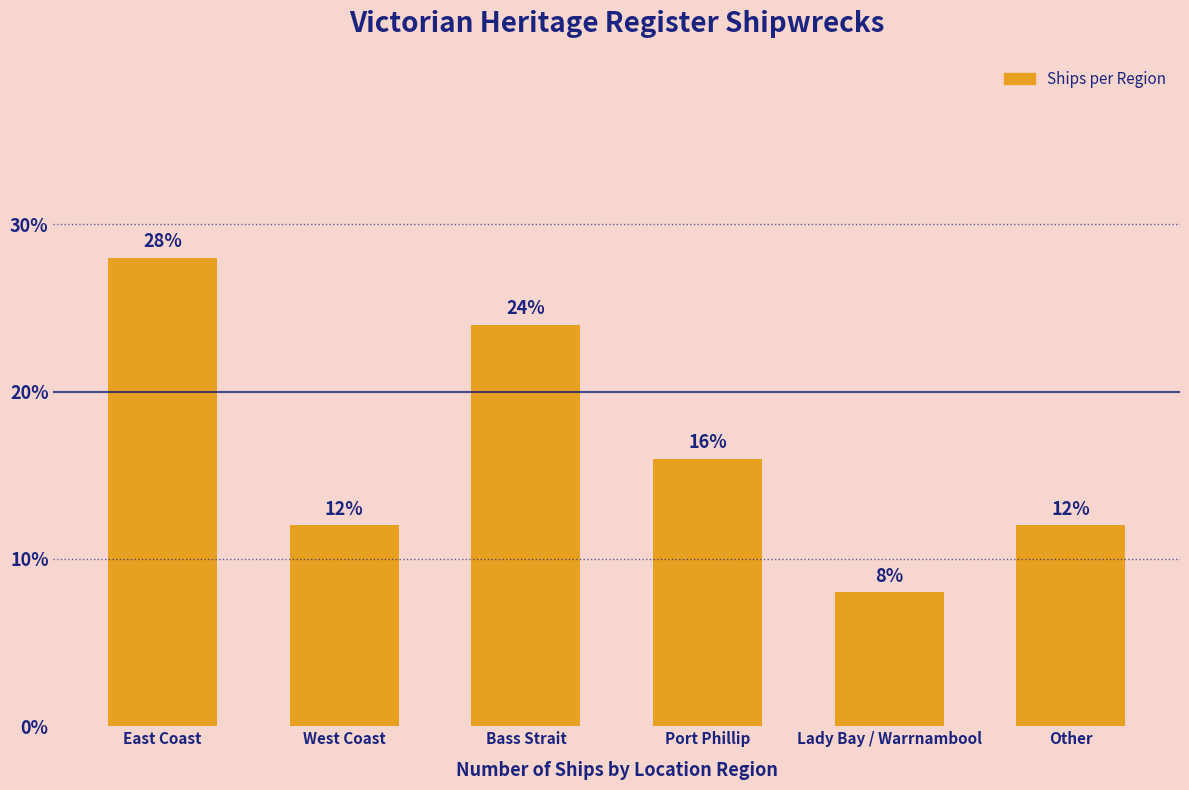

Count the number of data series in this chart.

1